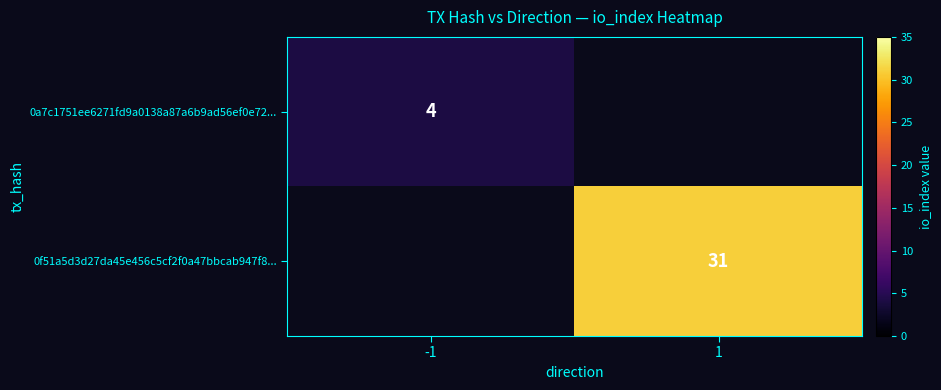

True or false: 0a7c1751ee6271fd9a0138a87a6b9ad56ef0e72... has a value of 4 at -1.

True